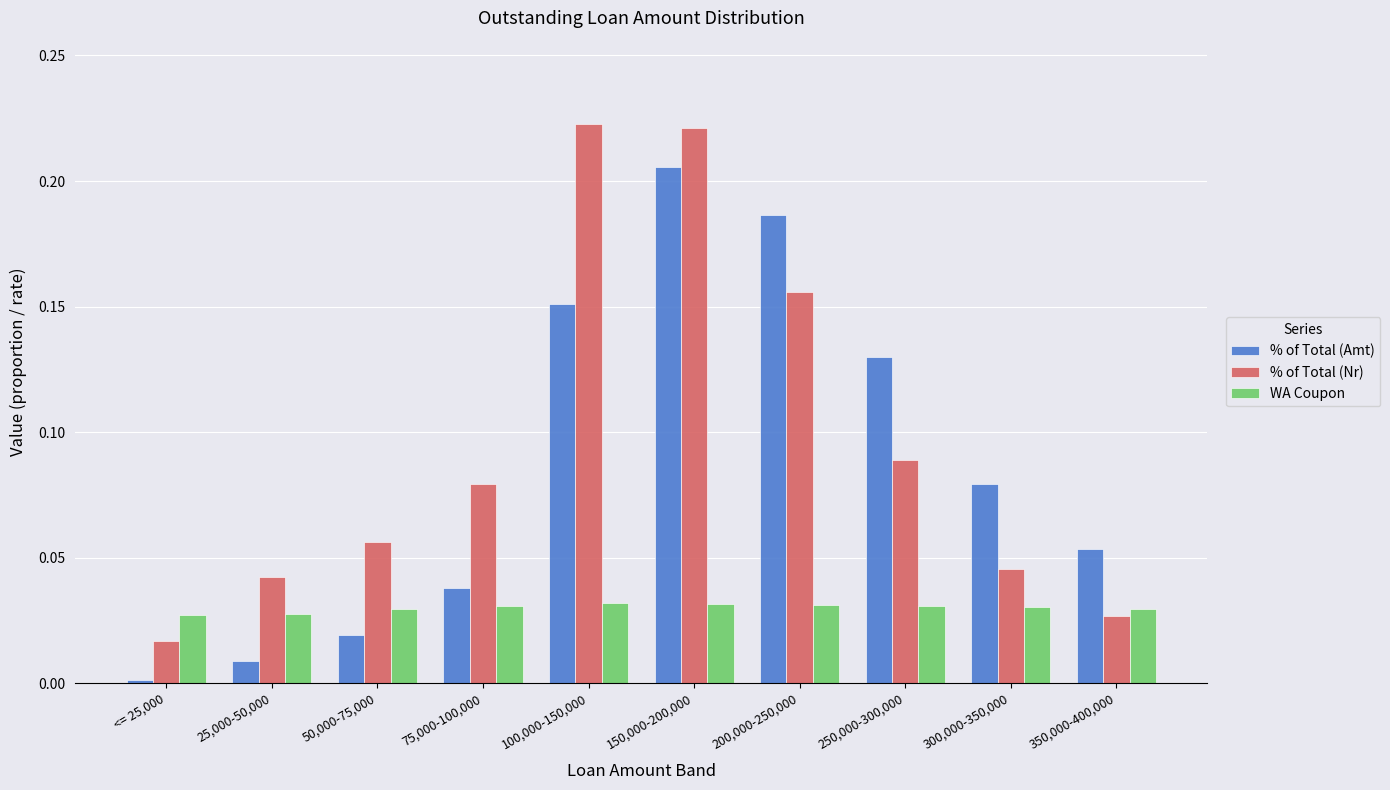

What is the label of the 6th bar from the right?

100,000-150,000